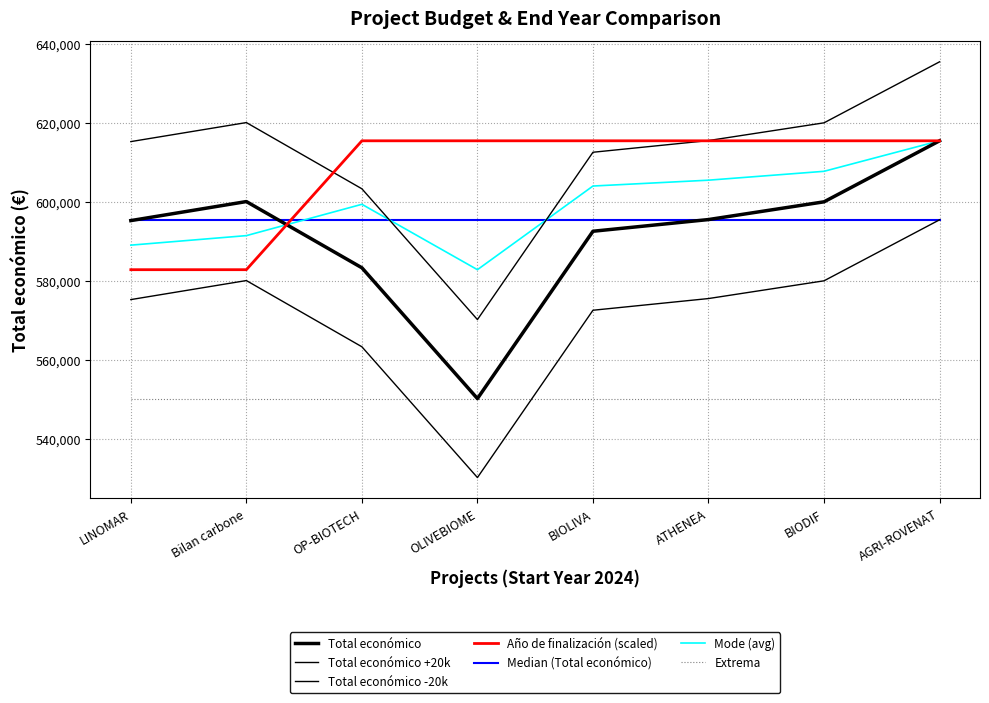

Is this an area chart (filled region under the line)?

No